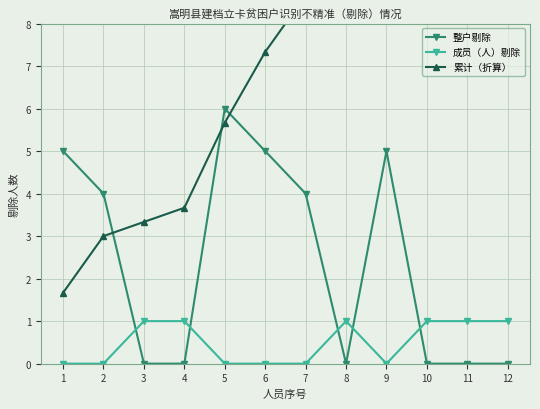

What is the total value across all series at 2?

7.0